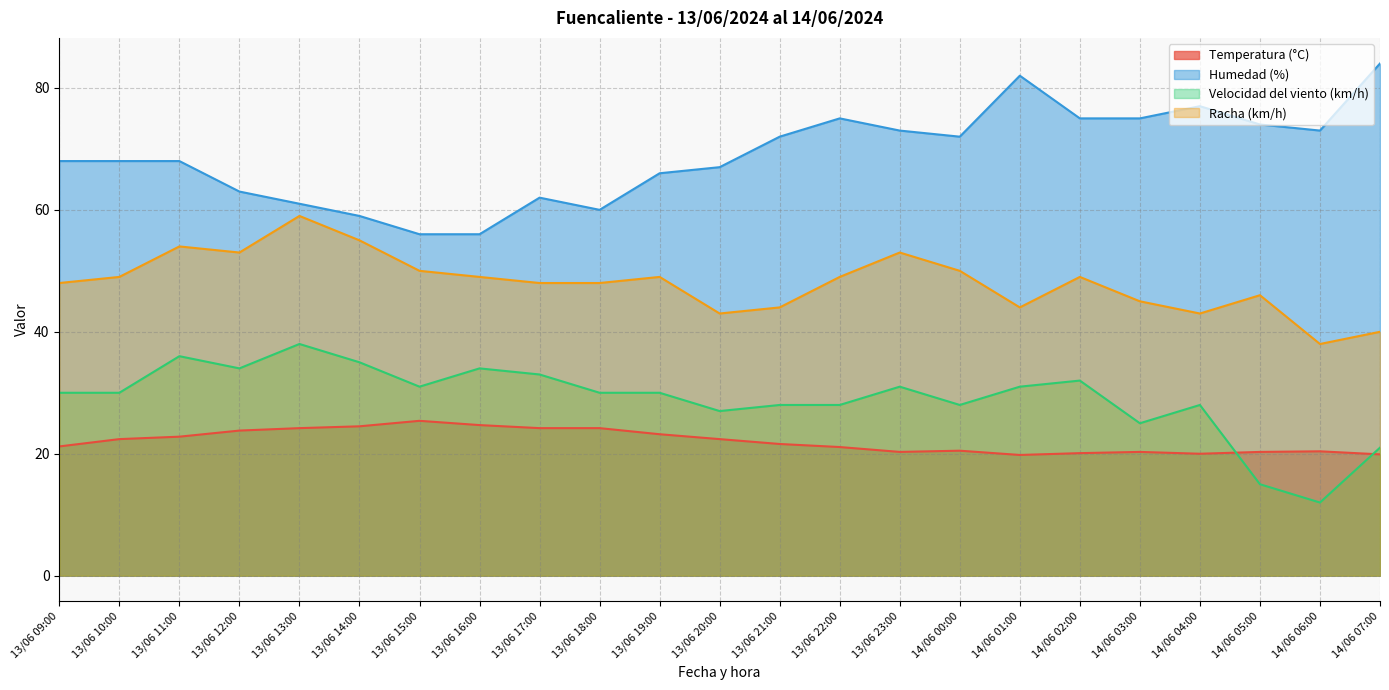

Between 13/06 10:00 and 14/06 06:00, which series saw the biggest shift?

Velocidad del viento (km/h)